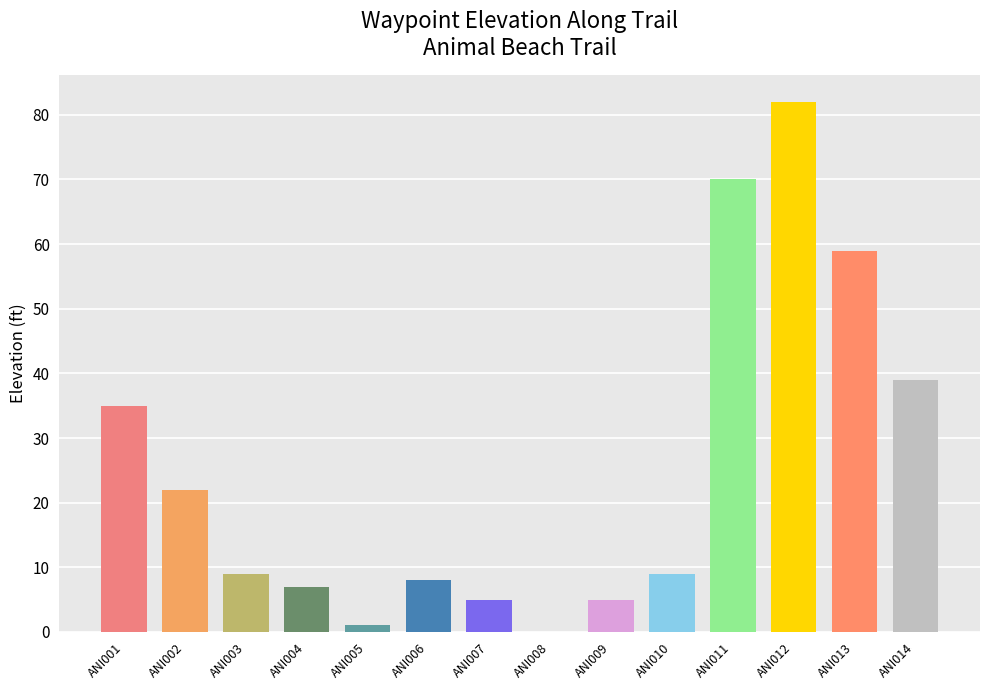

What is the sum of all values?

351